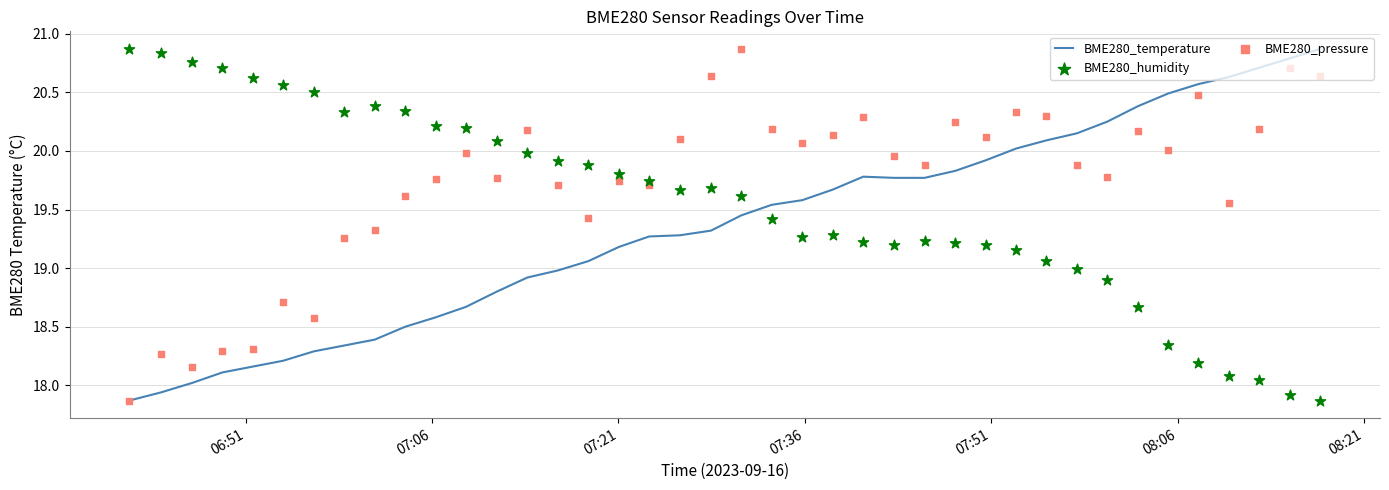

Is the value of BME280_humidity at 07:21 greater than the value of BME280_temperature at 39?

No